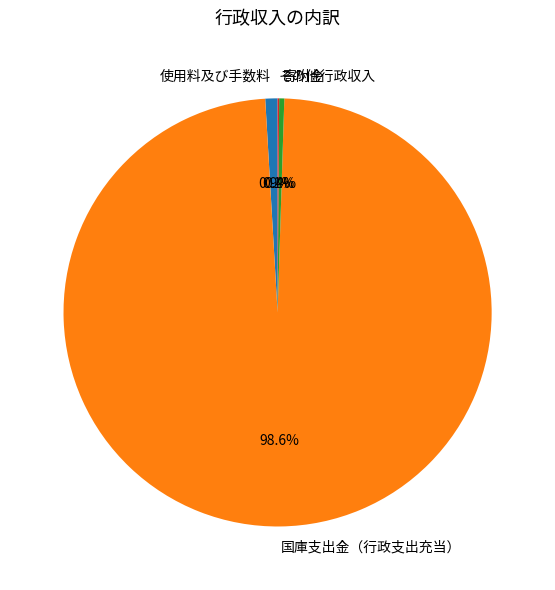

Is the sum of 使用料及び手数料 and 寄附金 greater than half?

No